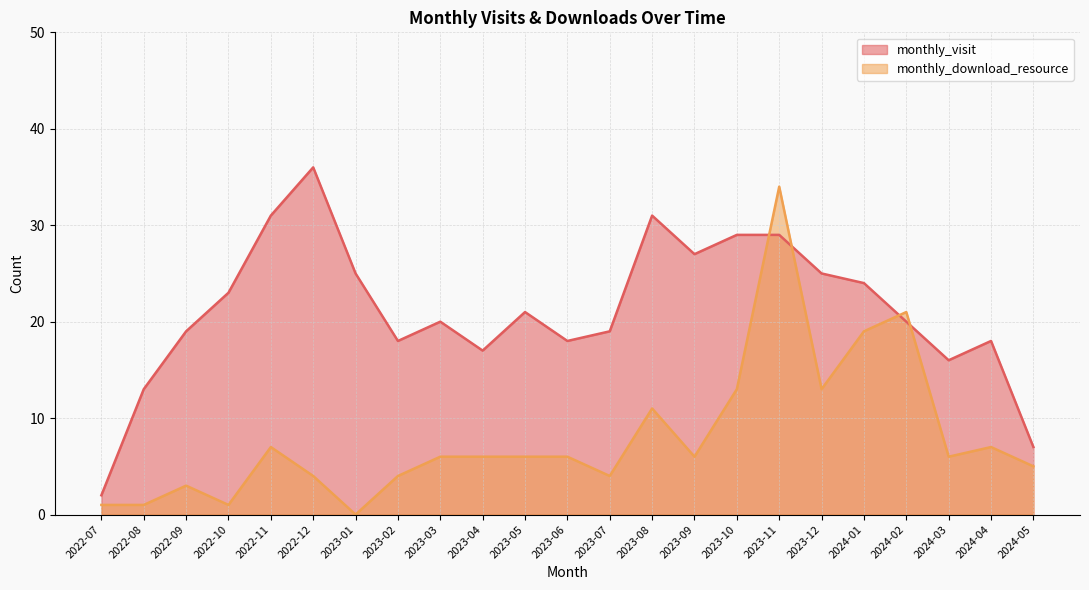

Reading right to left, what are all the values shown in this chart?

monthly_visit: 7	18	16	20	24	25	29	29	27	31	19	18	21	17	20	18	25	36	31	23	19	13	2
monthly_download_resource: 5	7	6	21	19	13	34	13	6	11	4	6	6	6	6	4	0	4	7	1	3	1	1